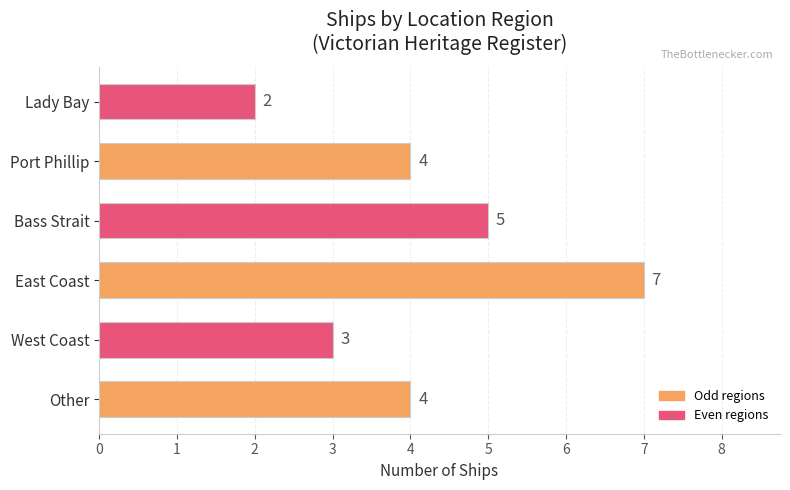

Reading bottom to top, what are all the values shown in this chart?

Other=4	West Coast=3	East Coast=7	Bass Strait=5	Port Phillip=4	Lady Bay=2